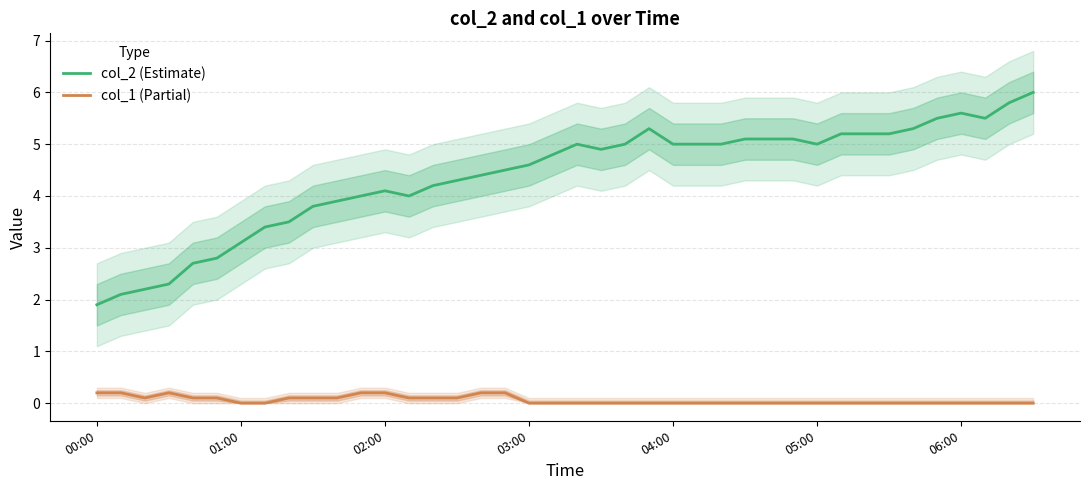

How many values in col_1 (Partial) are above zero?

16